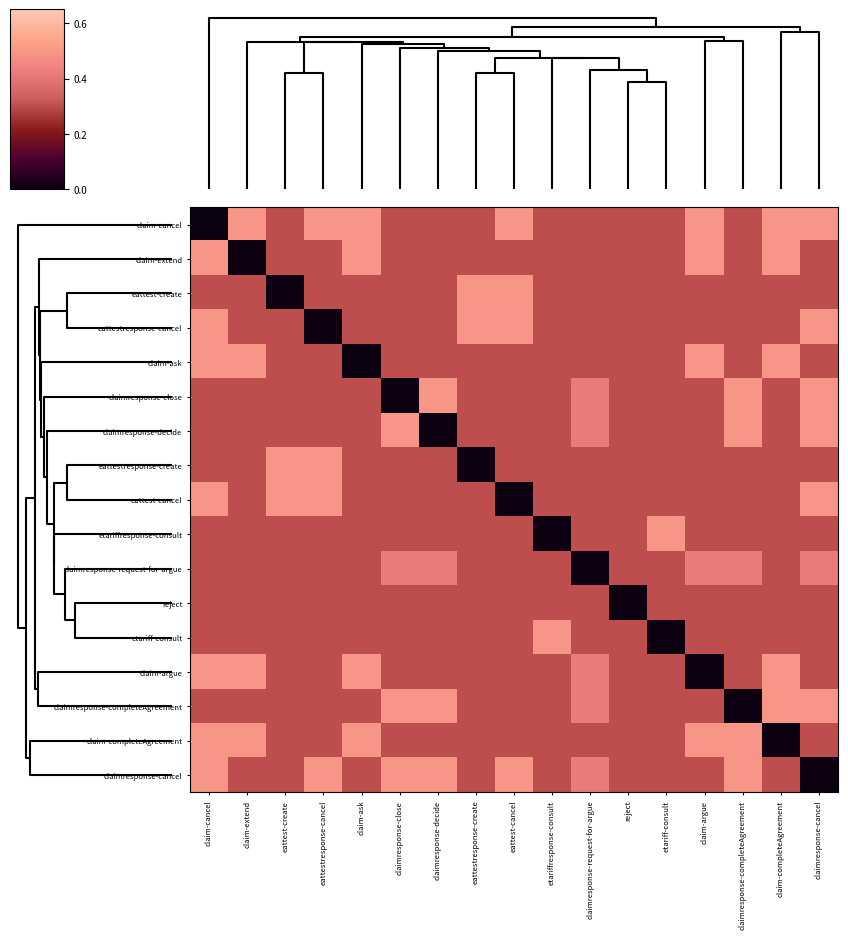

How many data points does each series have?

17